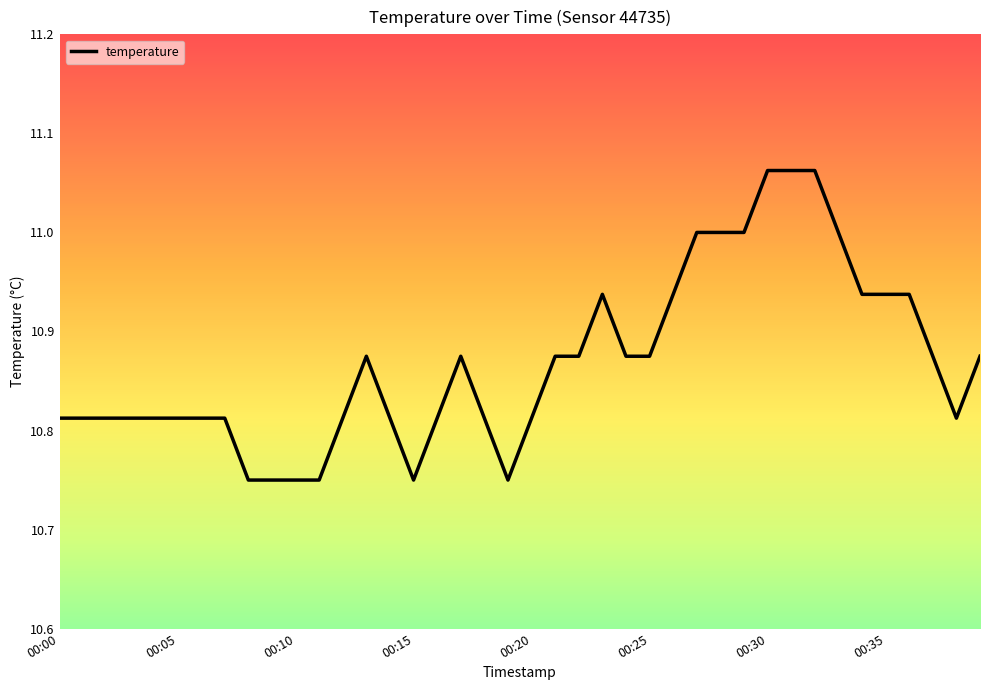

What is the difference between the maximum and minimum values?

0.3